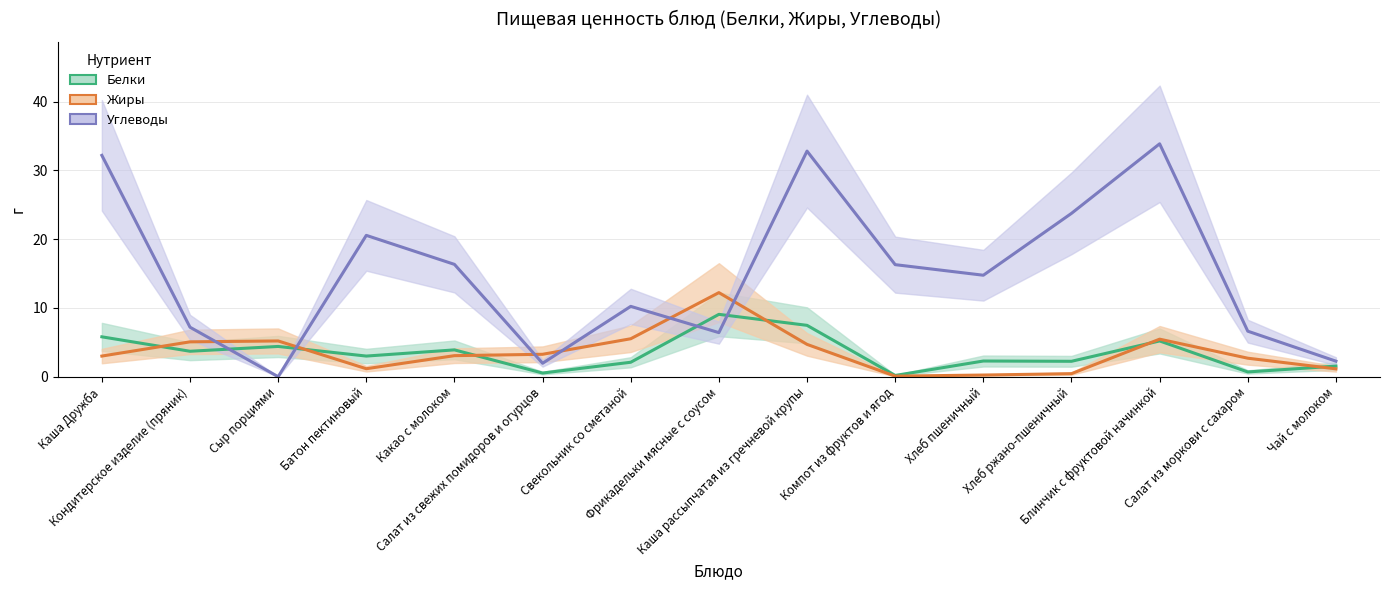

True or false: Жиры and Белки cross at least once.

True